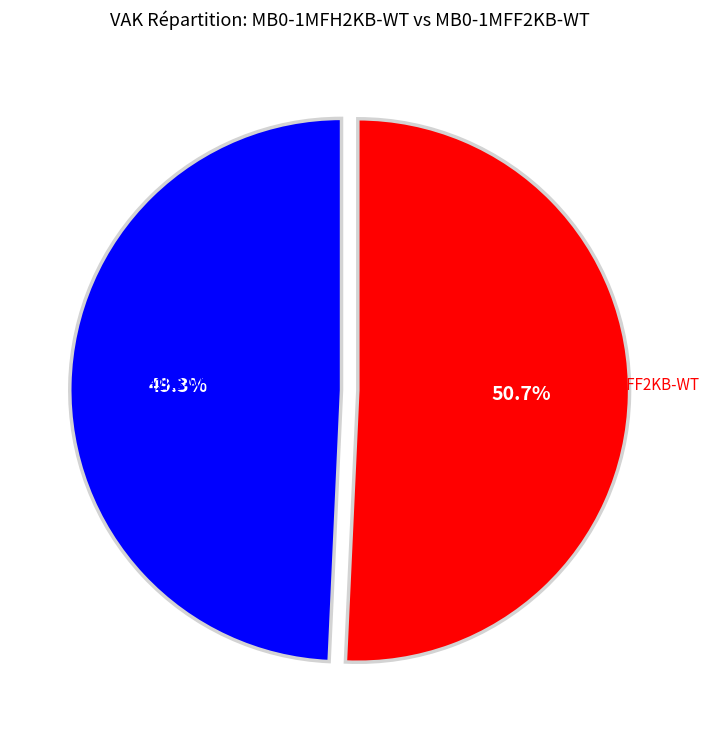

Is there any slice that represents more than half of the pie?

Yes